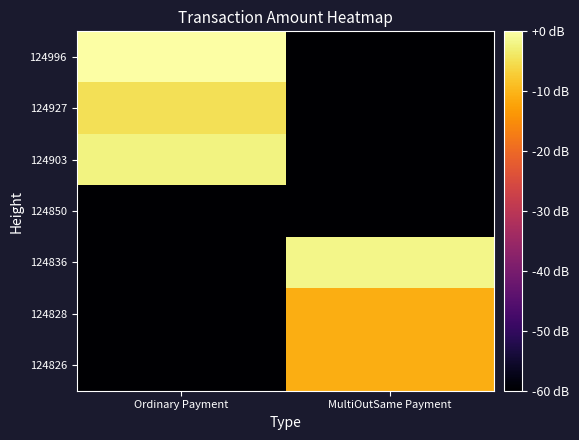

Rank the series at MultiOutSame Payment from highest to lowest value.

124836, 124828, 124826, 124996, 124927, 124903, 124850